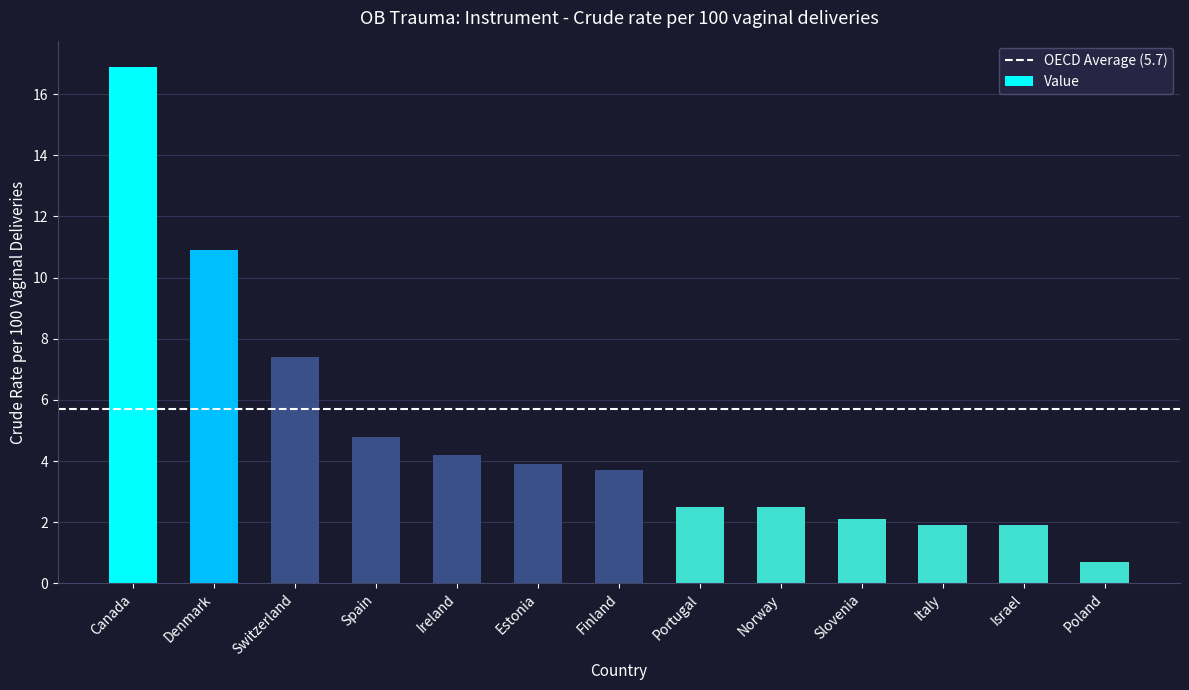

The chart shows a value of 16.9 at Canada. True or false?

True